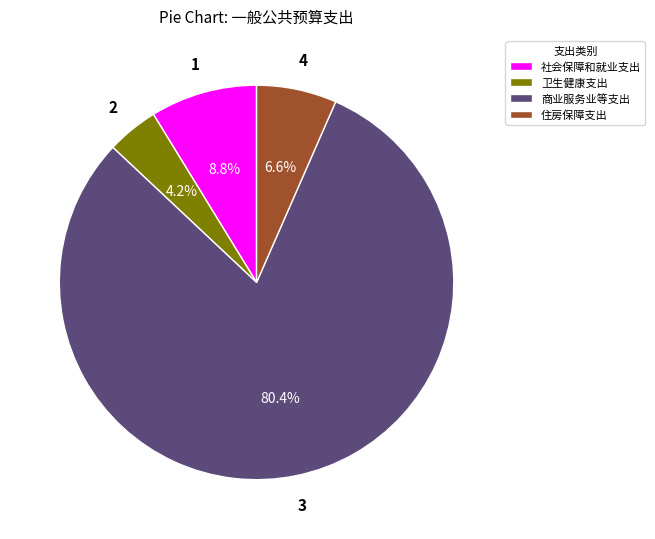

How many segments does this pie chart have?

4